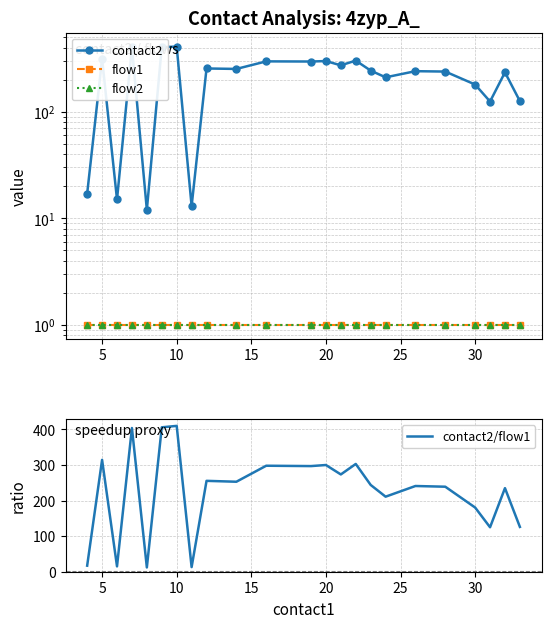

At how many categories does at least one series exceed 192?

16